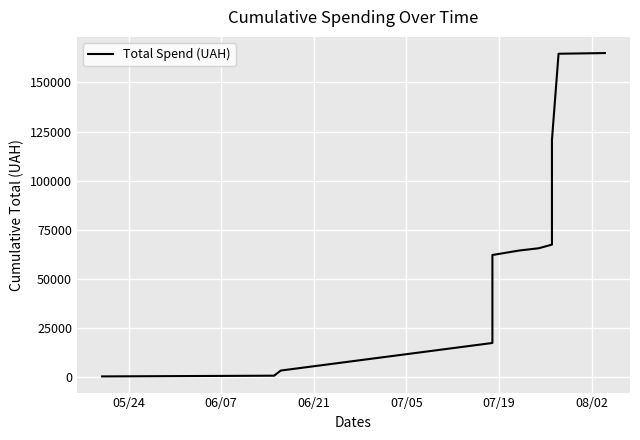

How many series are shown in this chart?

1